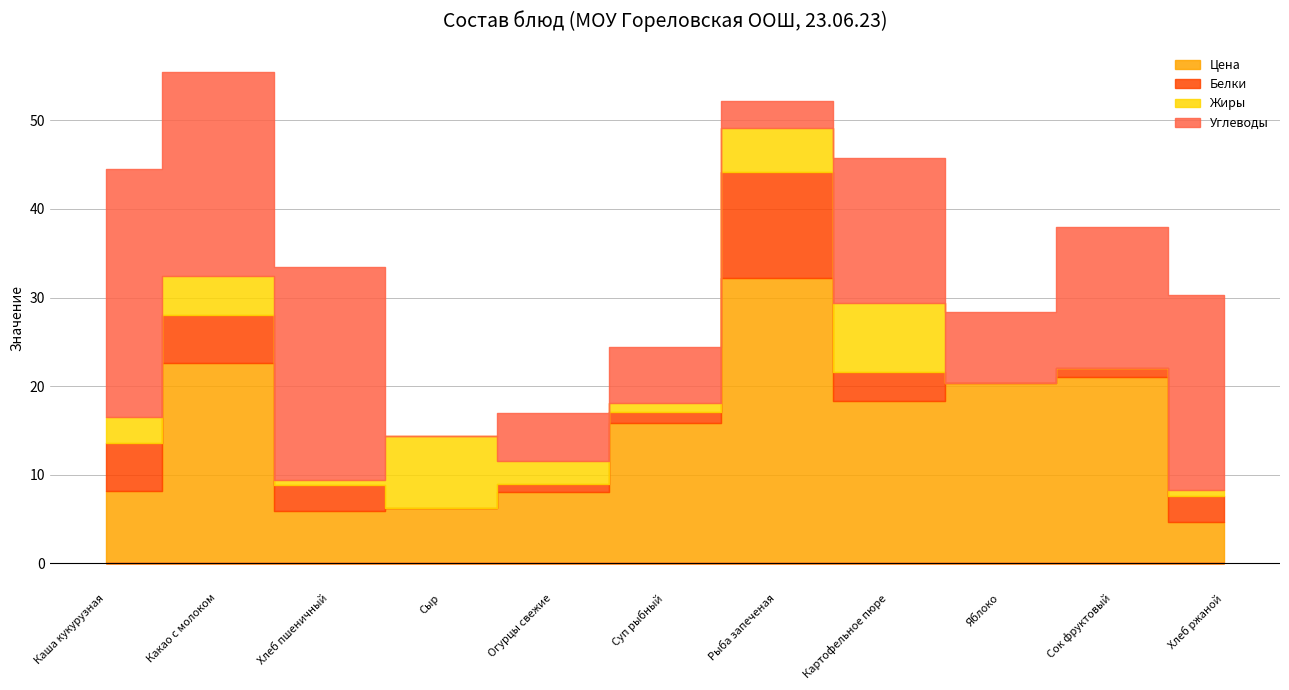

True or false: Белки has a value of 1.5 at Огурцы свежие.

False